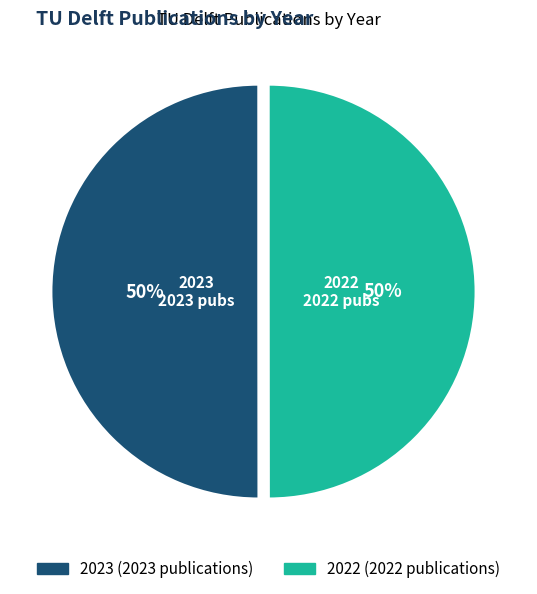

True or false: 2022 accounts for 50% of the total.

True